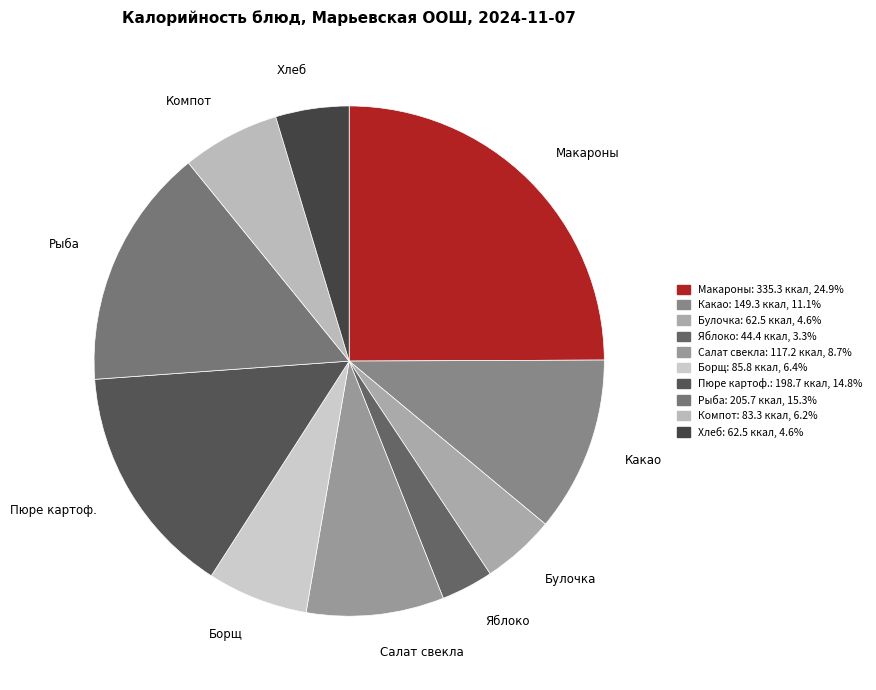

Count the number of slices in the pie.

10